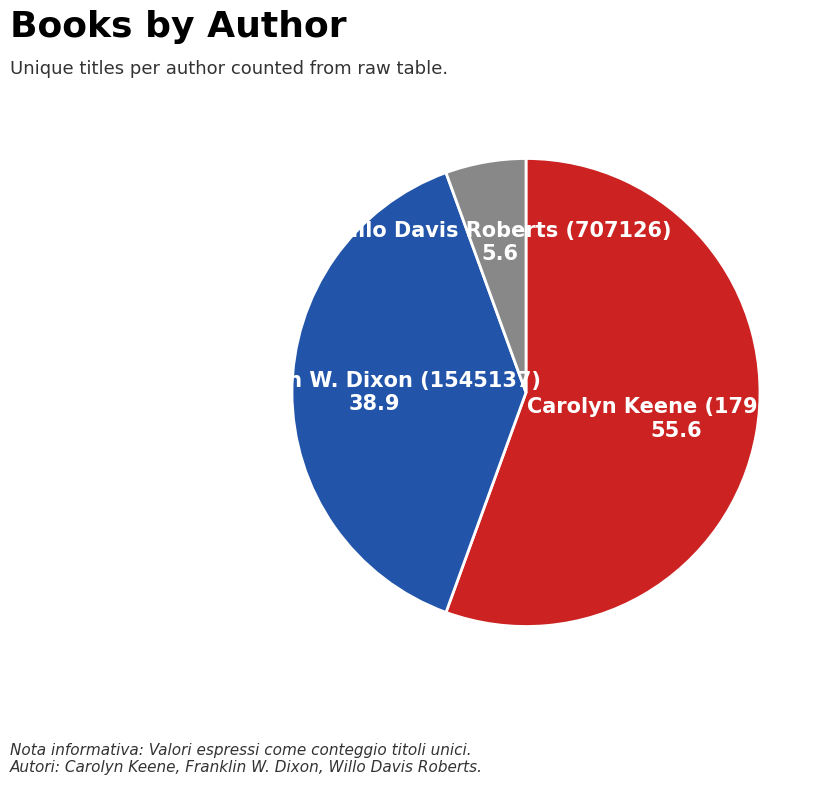

How many slices are in this pie chart?

3